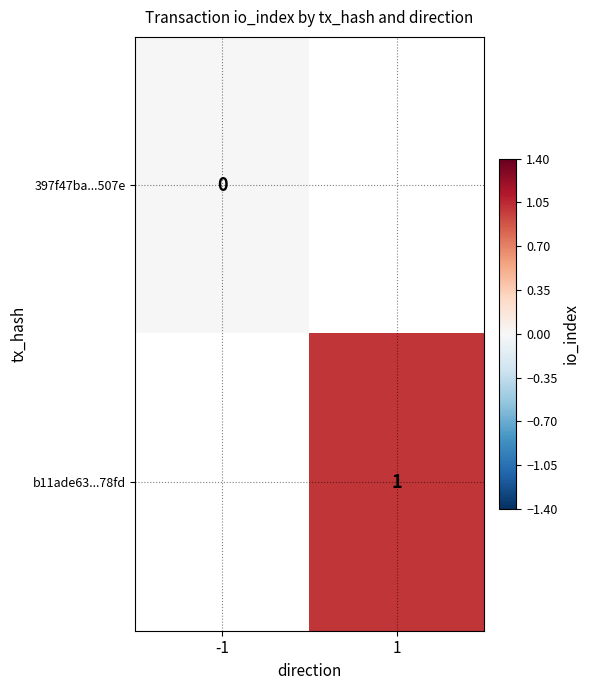

The b11ade63...78fd series shows 1.4 at 1. True or false?

False